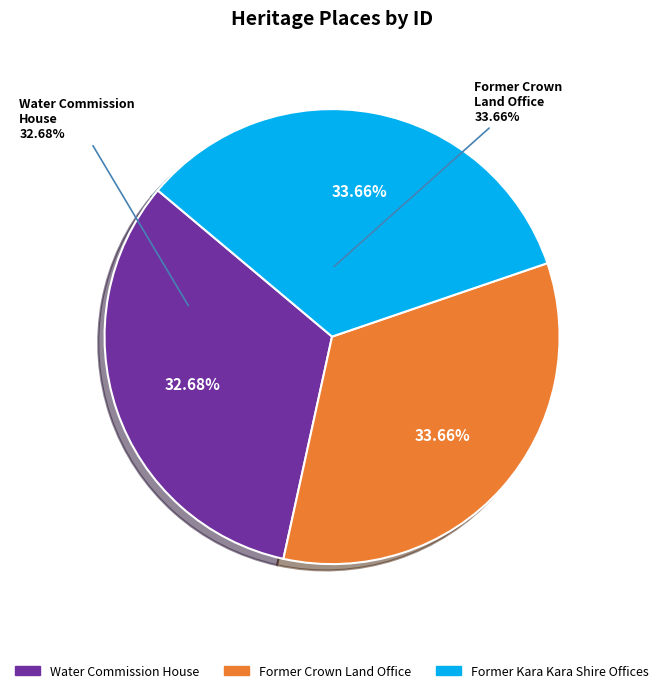

How many segments does this pie chart have?

3